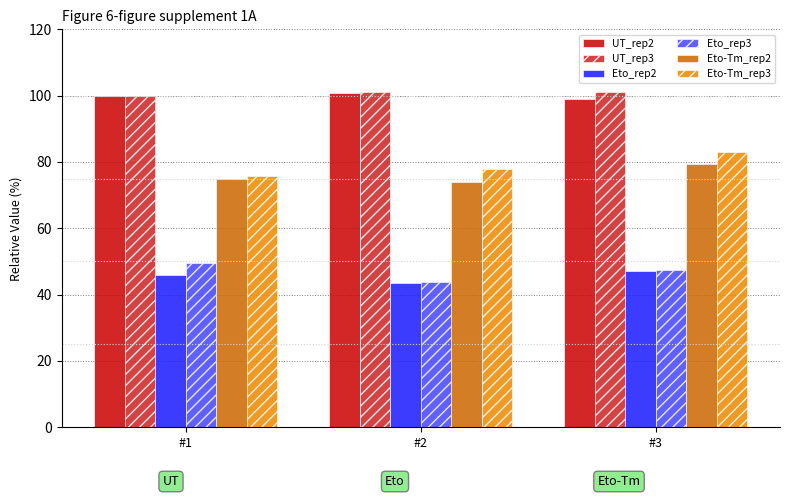

The value of UT_rep2 at #2 is 100.8. True or false?

True